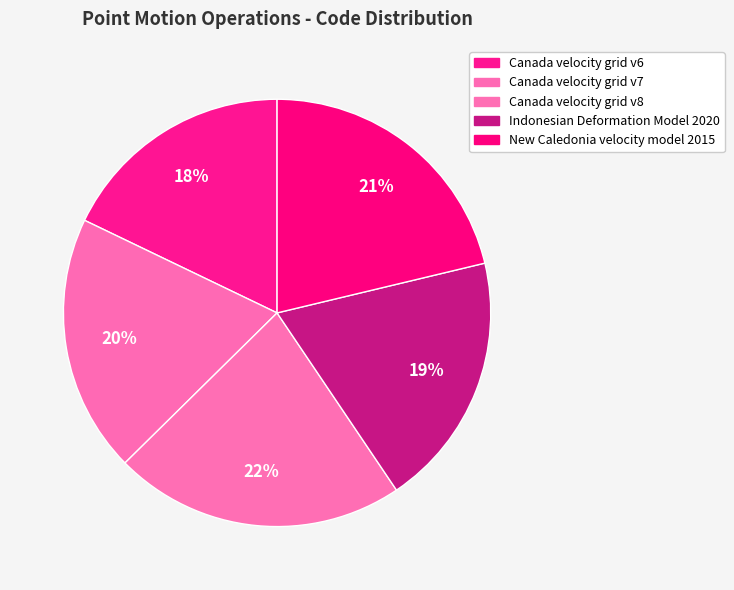

To the nearest percent, what is the average slice percentage?

20%